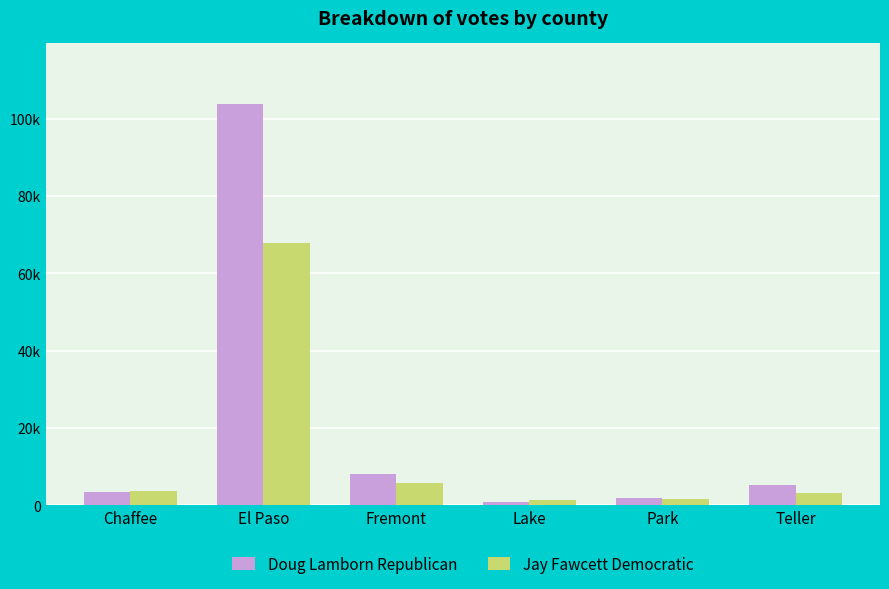

Between El Paso and Park, which series saw the biggest shift?

Doug Lamborn Republican